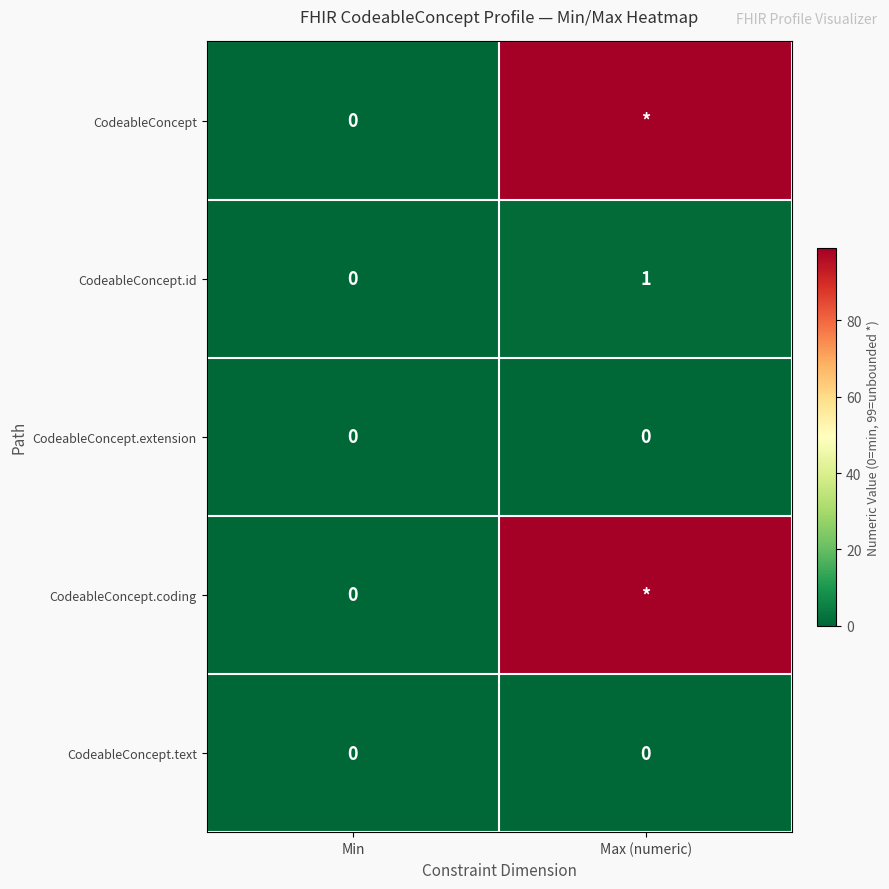

The CodeableConcept.id series shows 0 at Max (numeric). True or false?

False